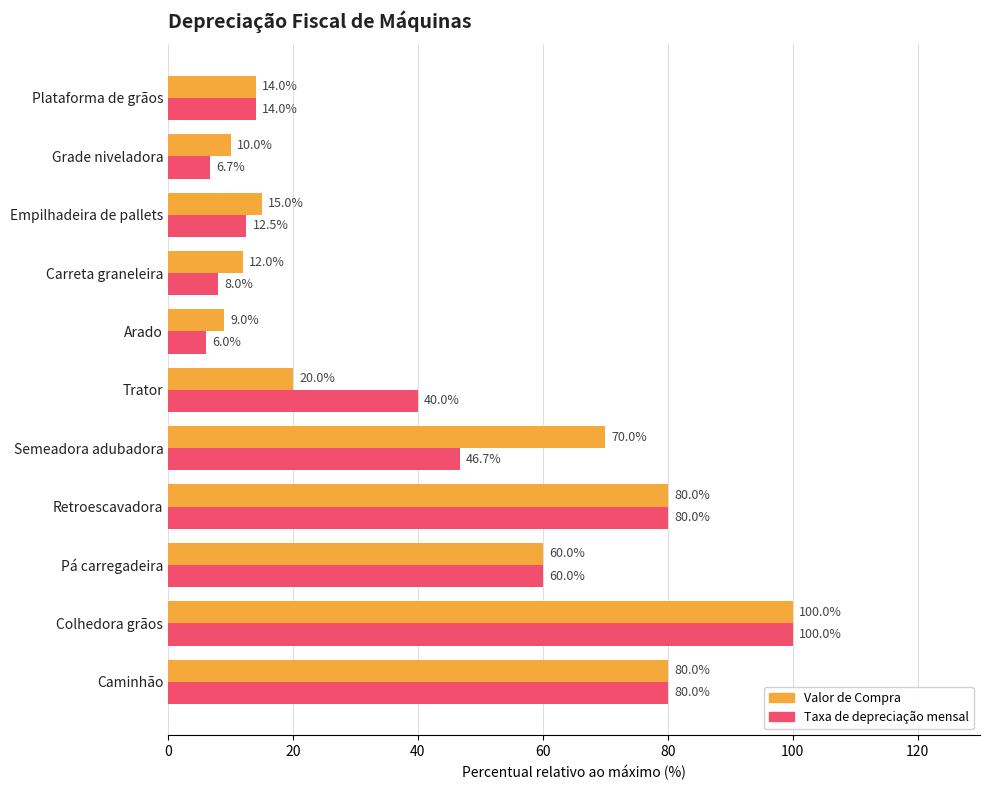

True or false: Taxa de depreciação mensal has a value of 61.2 at Trator.

False